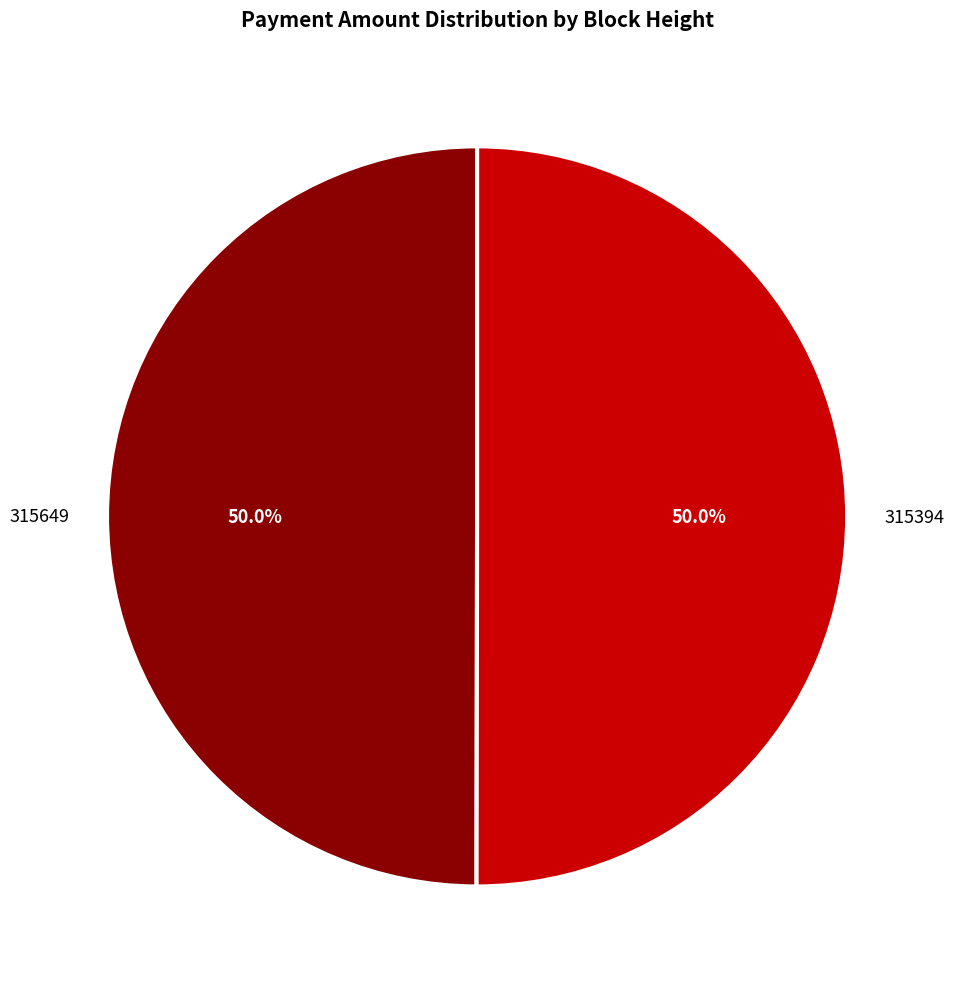

Is it true that 315394 is 50% of the pie?

True